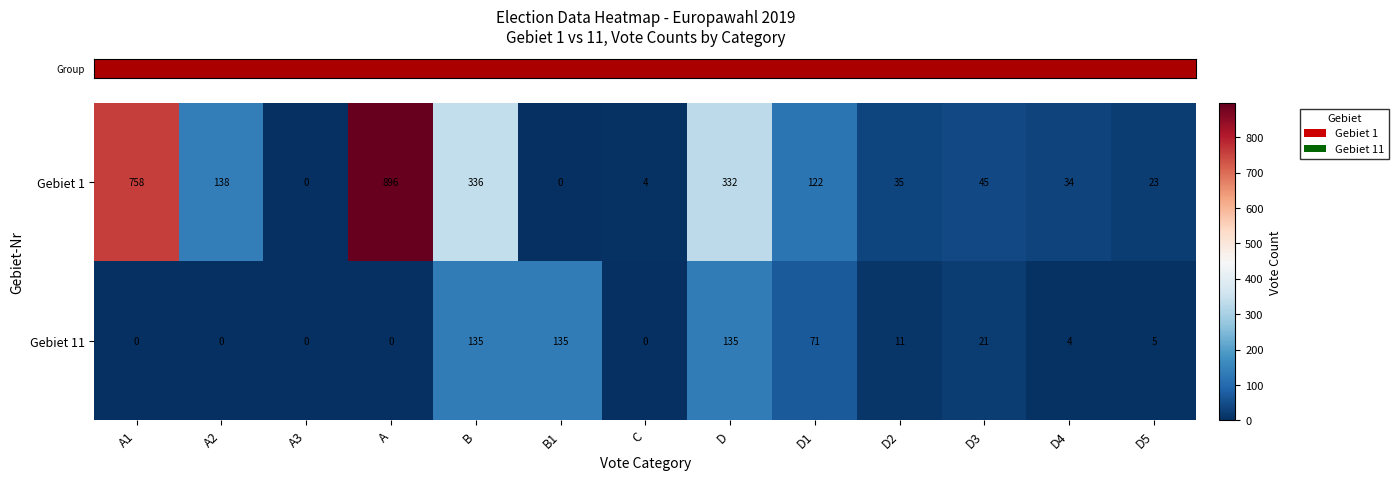

Reading left to right, what are all the values shown in this chart?

Gebiet 1: 758	138	0	896	336	0	4	332	122	35	45	34	23
Gebiet 11: 0	0	0	0	135	135	0	135	71	11	21	4	5